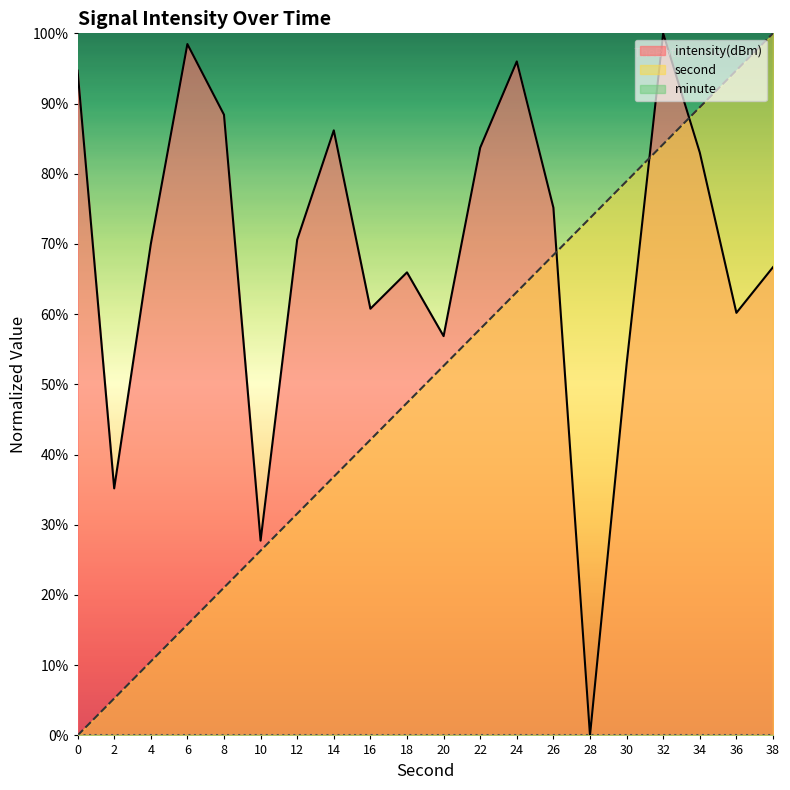

What is the sum of the second values at 2 and 10?

31.6